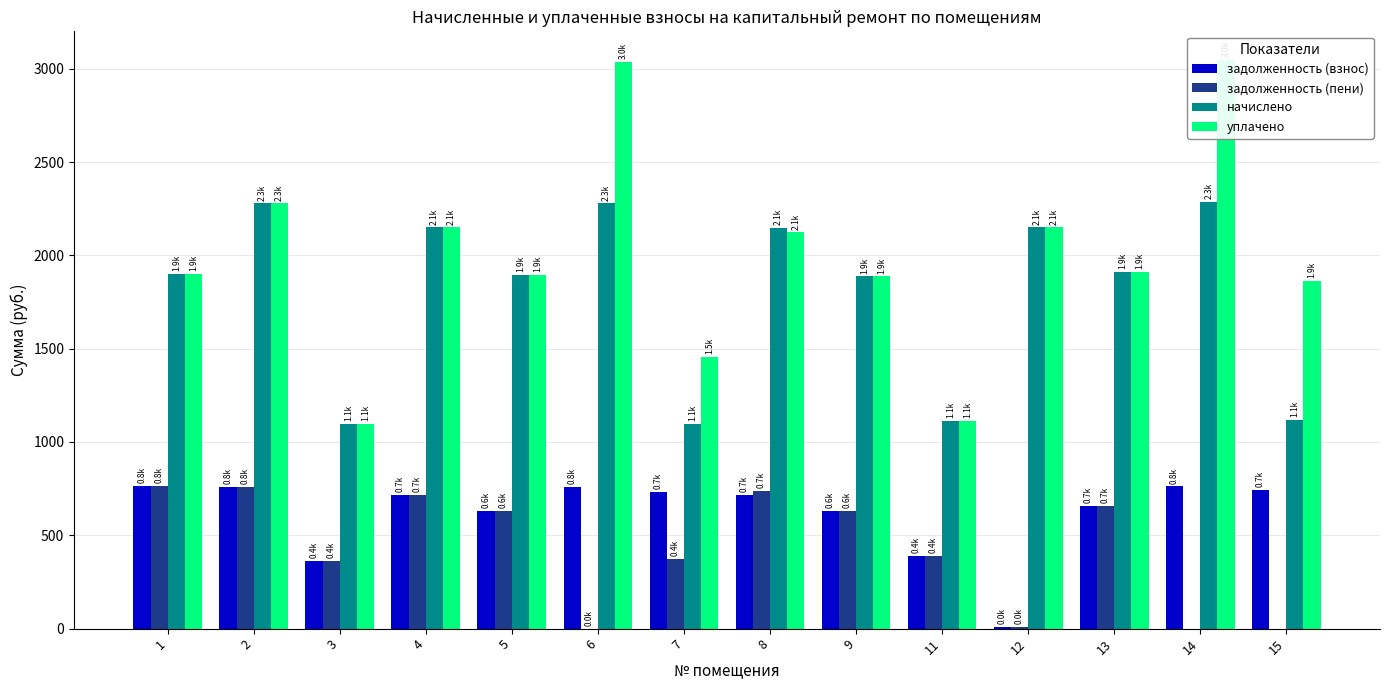

Reading right to left, transcribe all the data shown in this chart.

задолженность (взнос): 744.8	762.0	657.6	10.4	391.4	629.2	715.2	732.5	759.6	631.7	716.9	365.0	759.5	765.4
задолженность (пени): 0.0	0.0	657.6	10.4	390.6	629.2	738.5	373.2	0.1	631.7	716.9	365.0	759.5	765.4
начислено: 1117.2	2285.9	1909.9	2149.5	1113.5	1887.8	2145.8	1098.7	2278.6	1895.1	2149.5	1095.0	2278.6	1902.5
уплачено: 1862.0	3047.9	1909.9	2149.5	1114.3	1887.8	2122.6	1458.0	3038.1	1895.1	2149.5	1095.0	2278.6	1902.5